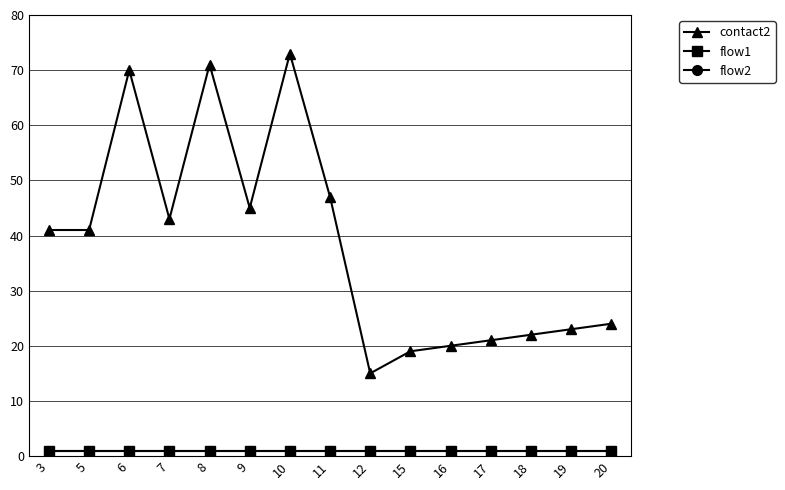

What is the highest value of the flow1 series?

1